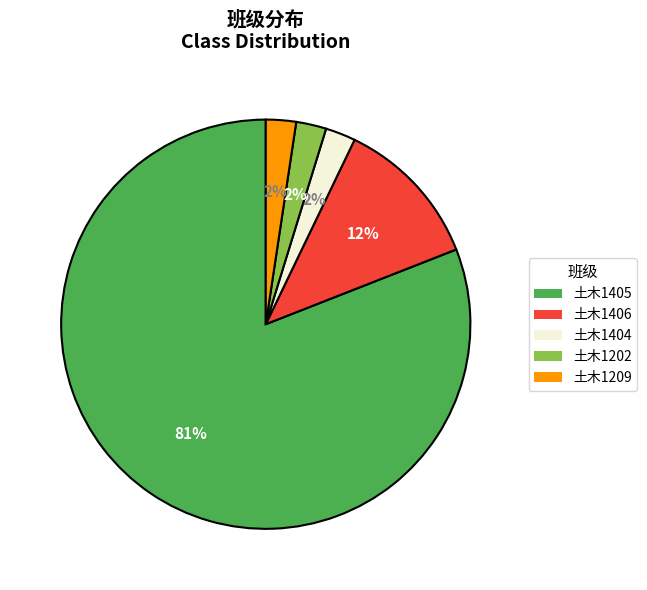

Do 土木1404 and 土木1406 together represent more than half of the pie?

No